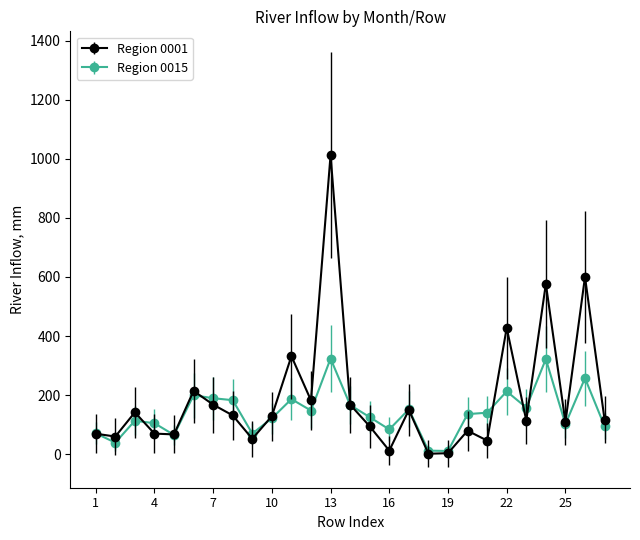

True or false: Region 0015 has more than 0 interior local peaks.

True